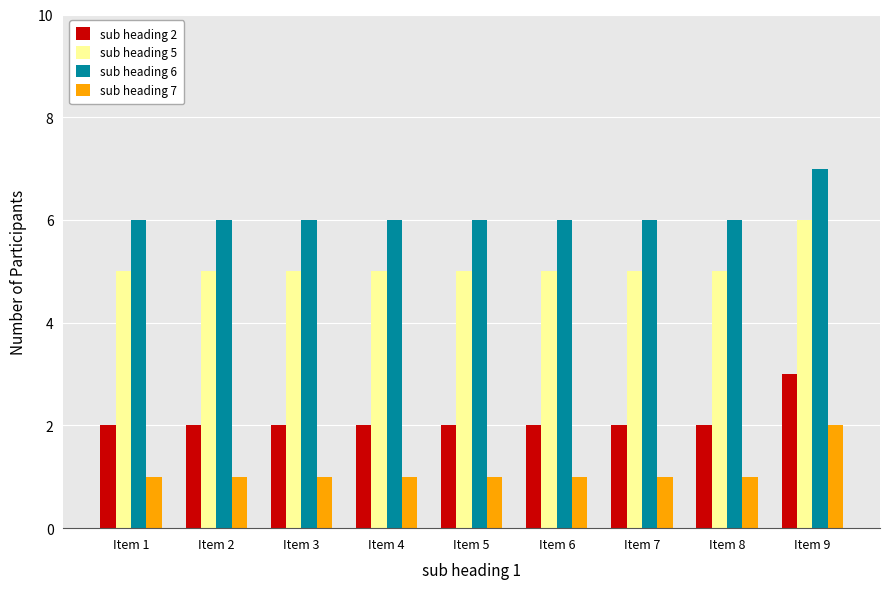

List the series in order of their peak value, highest first.

sub heading 6, sub heading 5, sub heading 2, sub heading 7